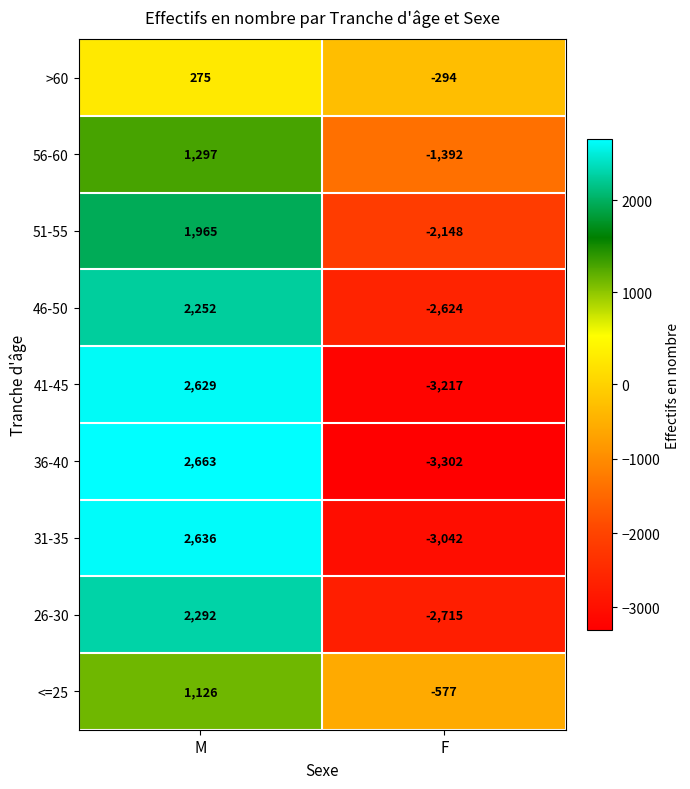

At which category does the chart reach its minimum across all series?

F